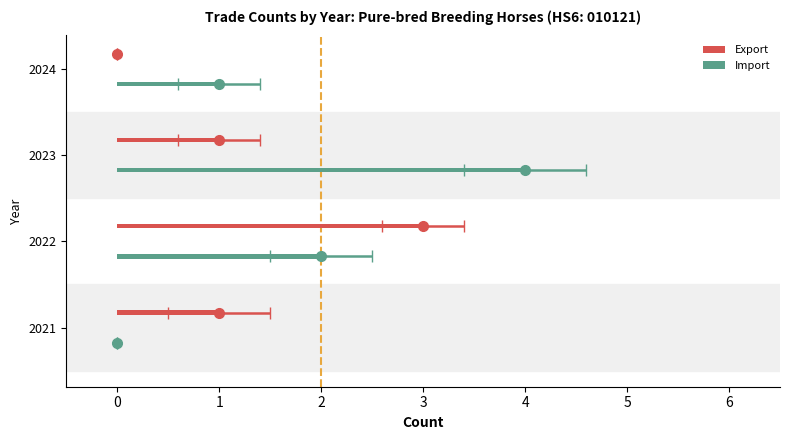

What are all the series names shown in the legend?

Export, Import